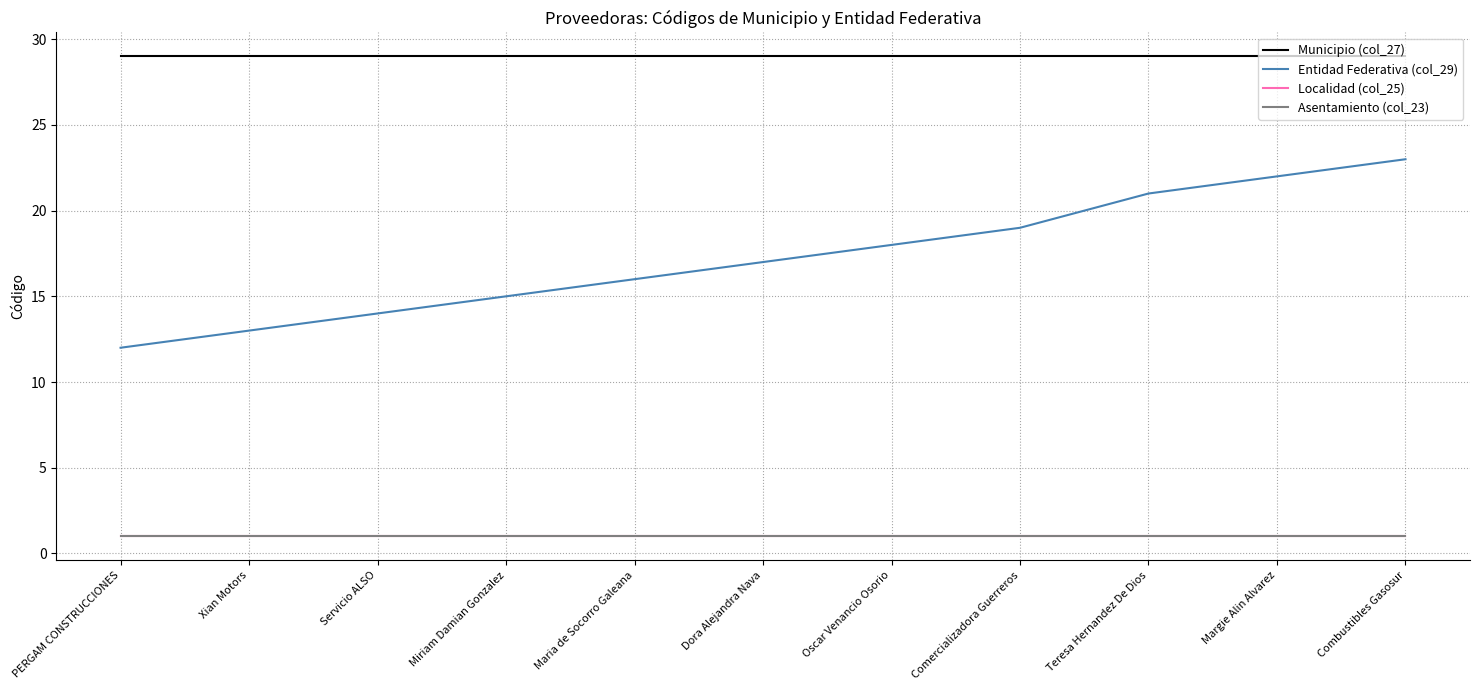

Does the chart have visible grid lines?

Yes